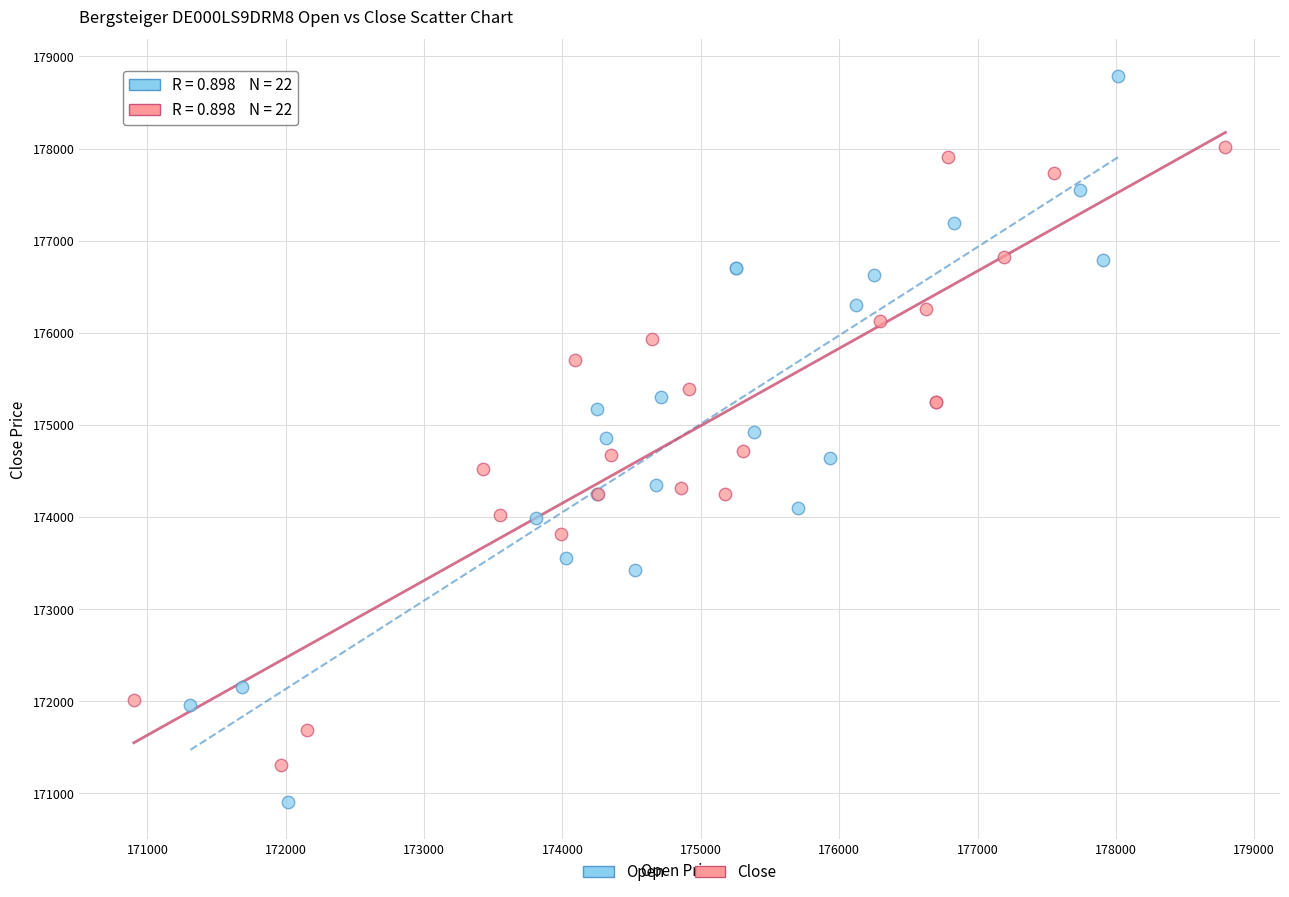

Which series contains the highest Y value?

Open